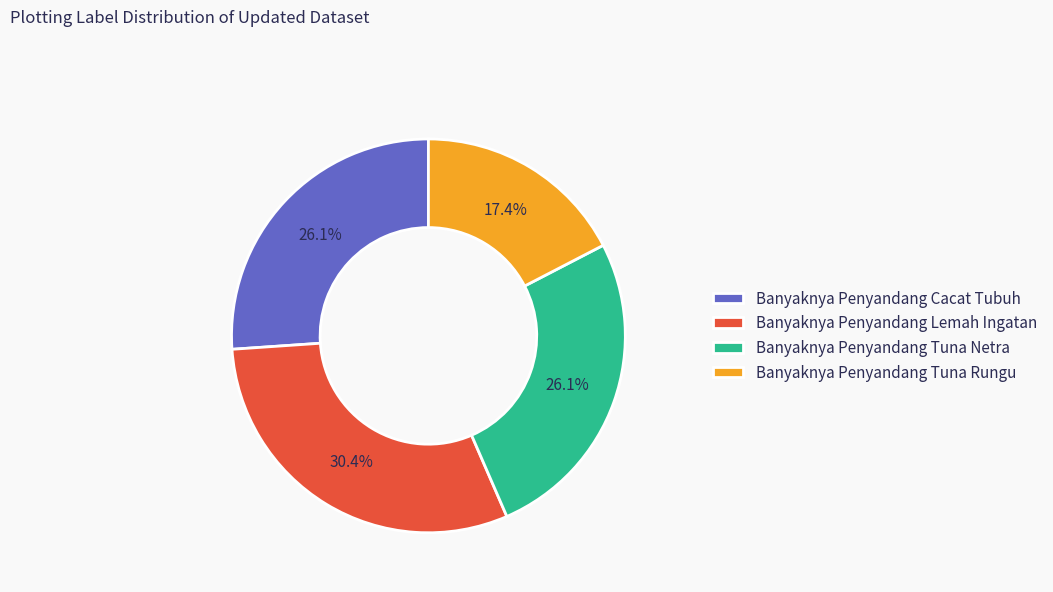

Which slice is the largest?

Banyaknya Penyandang Lemah Ingatan